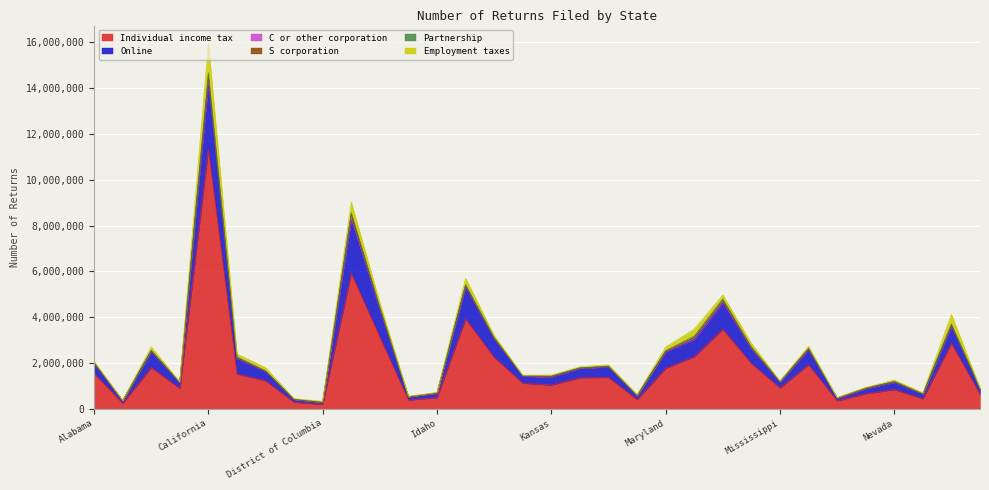

What is the approximate value of C or other corporation at Montana, to the nearest 100?

2600